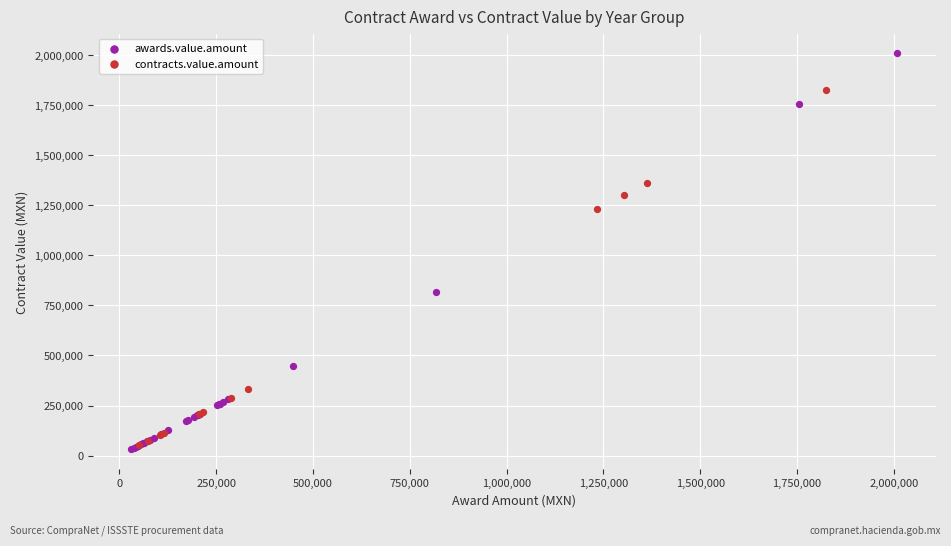

Which series has the largest Y range (max minus min)?

awards.value.amount